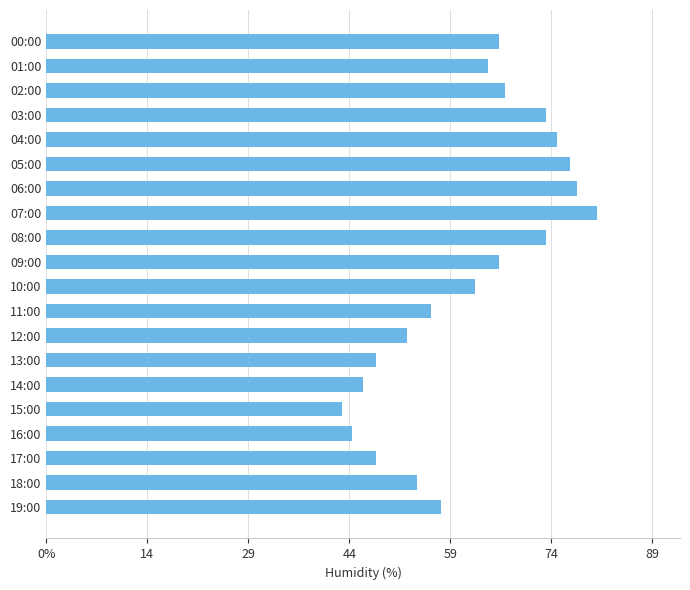

Does the chart contain any negative values?

No